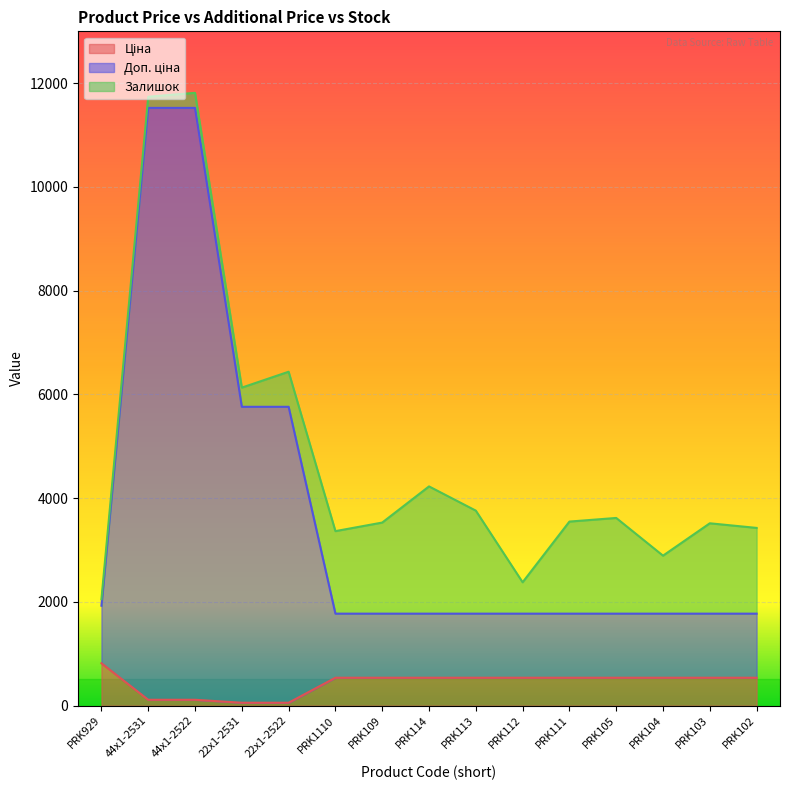

At how many categories does at least one series exceed 9644?

2